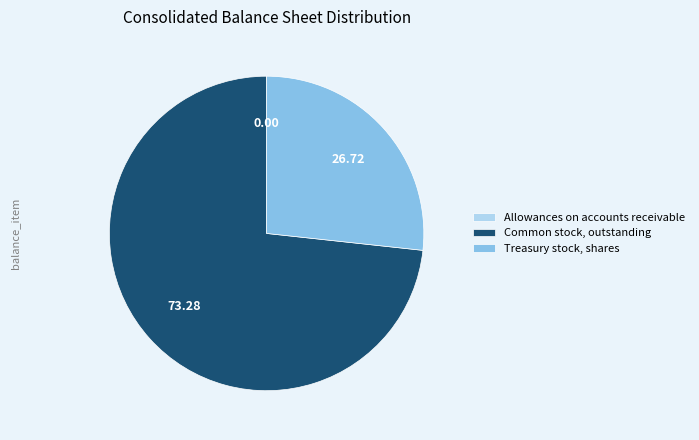

Does any single category account for the majority?

Yes